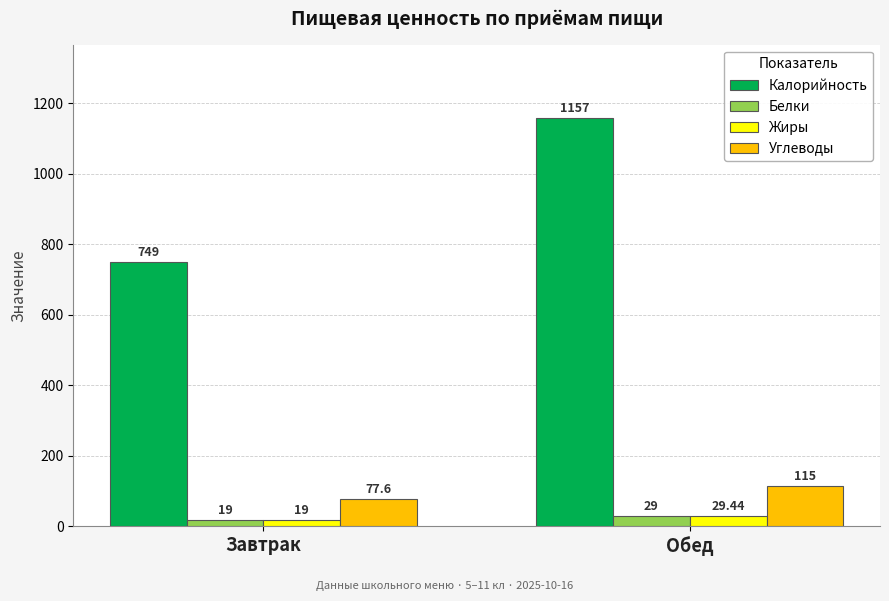

The value of Калорийность at Завтрак is 749.0. True or false?

True